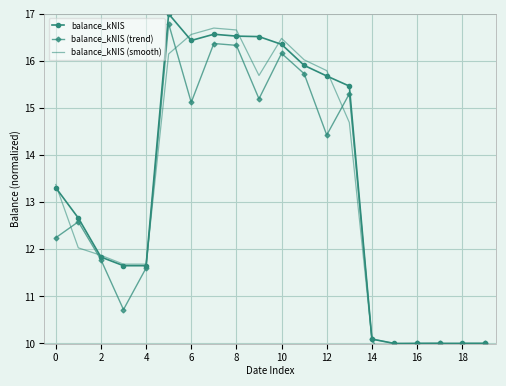

What is the average value of the balance_kNIS (smooth) series?

13.3